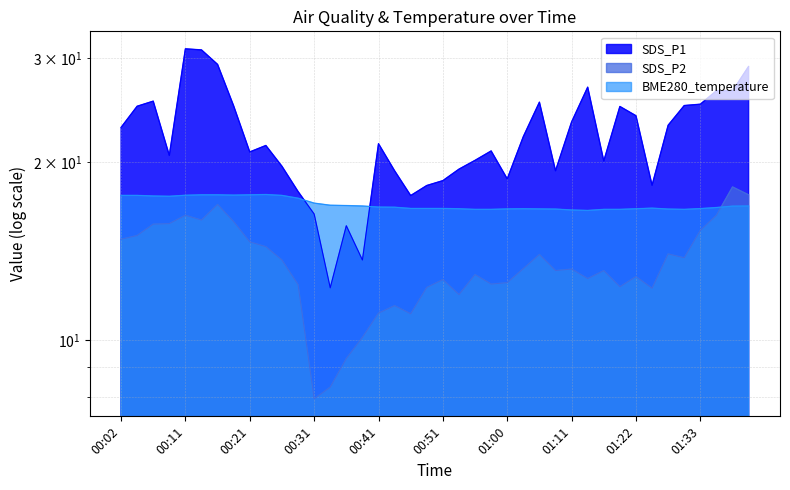

How many series are shown in this chart?

3